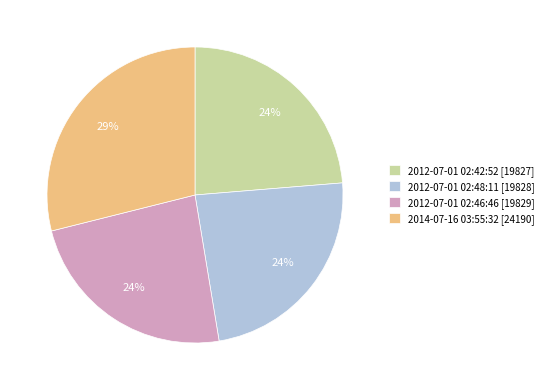

Combined, do 2012-07-01 02:42:52 [19827] and 2012-07-01 02:46:46 [19829] account for over 50%?

No